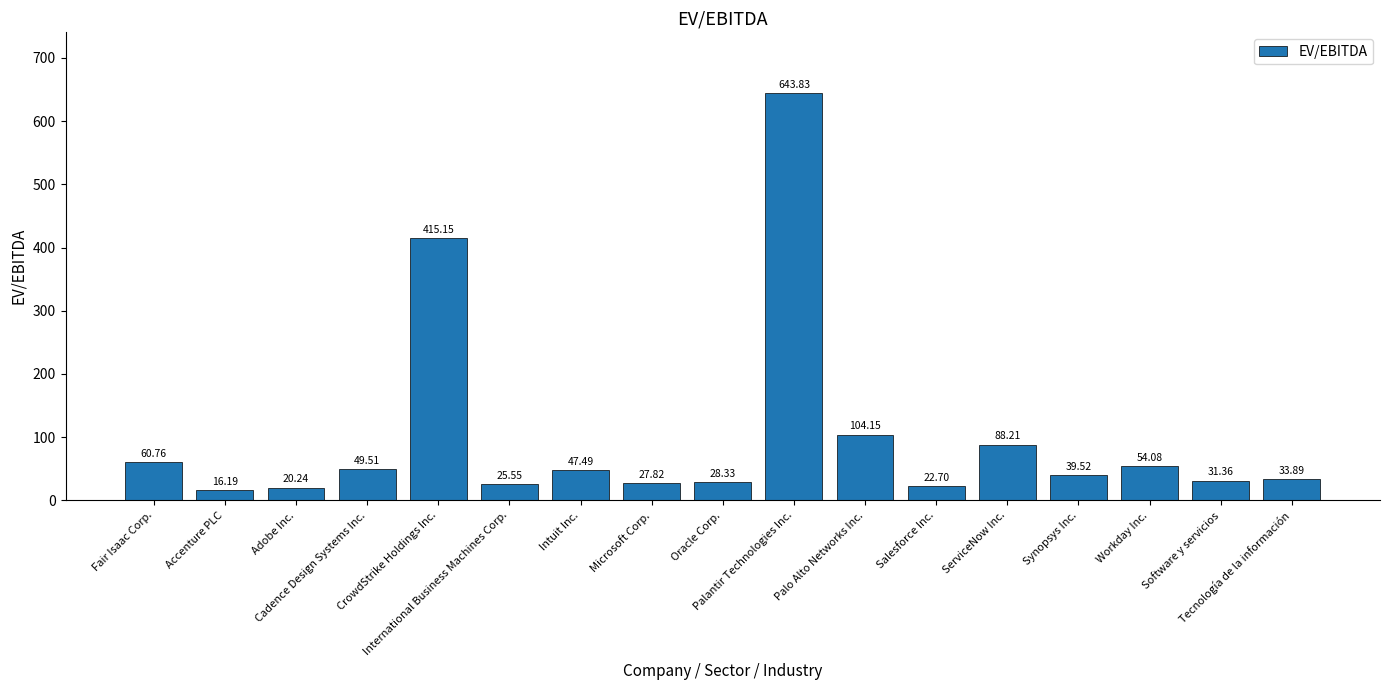

At which label does the data first exceed 39?

Fair Isaac Corp.